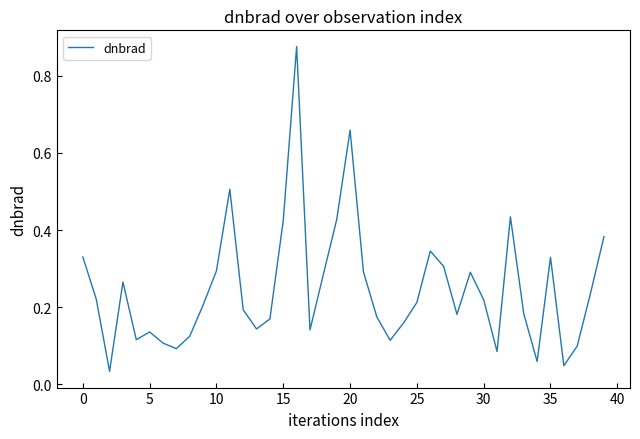

What is the difference between the maximum and minimum values?

0.8